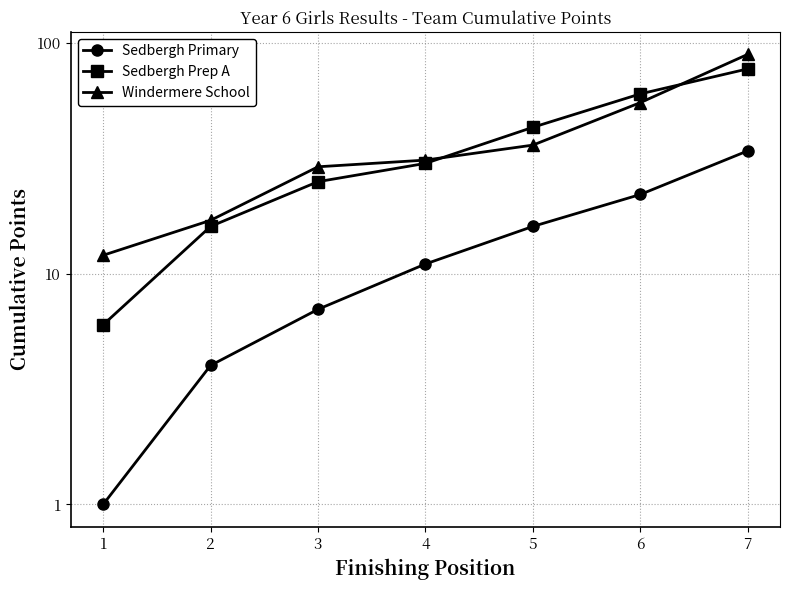

What is the difference between the highest and lowest values at 7?

55